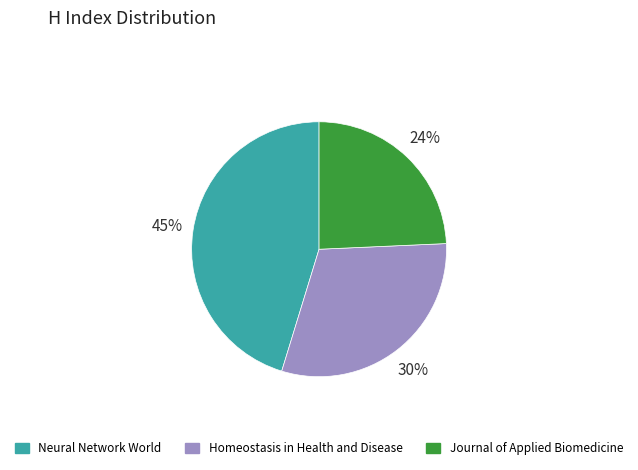

Approximately how many times larger is the value at Homeostasis in Health and Disease compared to Neural Network World?

0.7